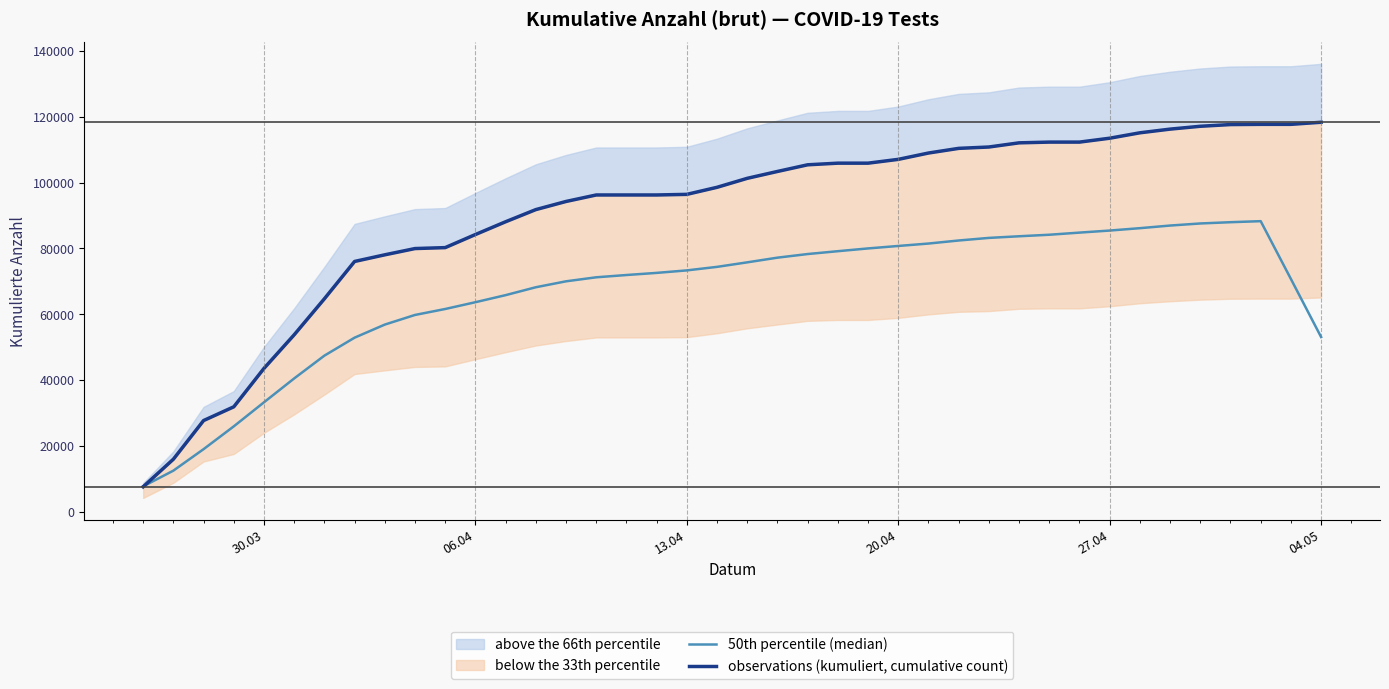

How many values in the observations (kumuliert, cumulative count) series exceed 101302?

19